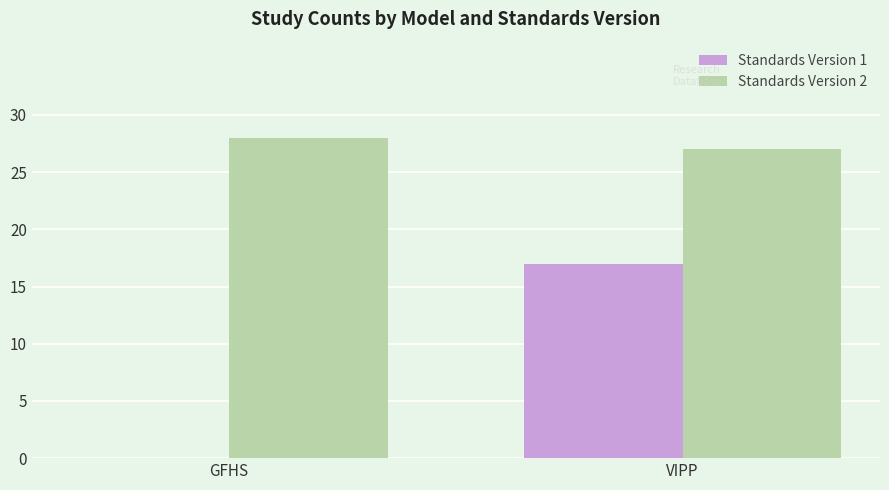

What is the approximate value of Standards Version 2 at GFHS?

28